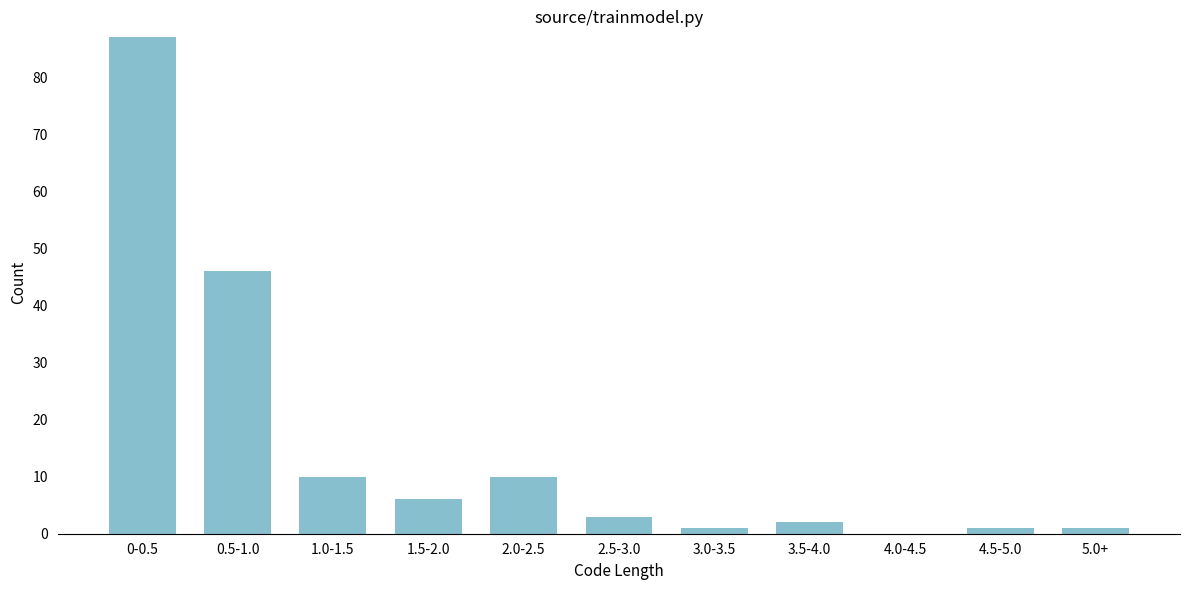

Reading left to right, what are all the values shown in this chart?

0-0.5=87	0.5-1.0=46	1.0-1.5=10	1.5-2.0=6	2.0-2.5=10	2.5-3.0=3	3.0-3.5=1	3.5-4.0=2	4.0-4.5=0	4.5-5.0=1	5.0+=1